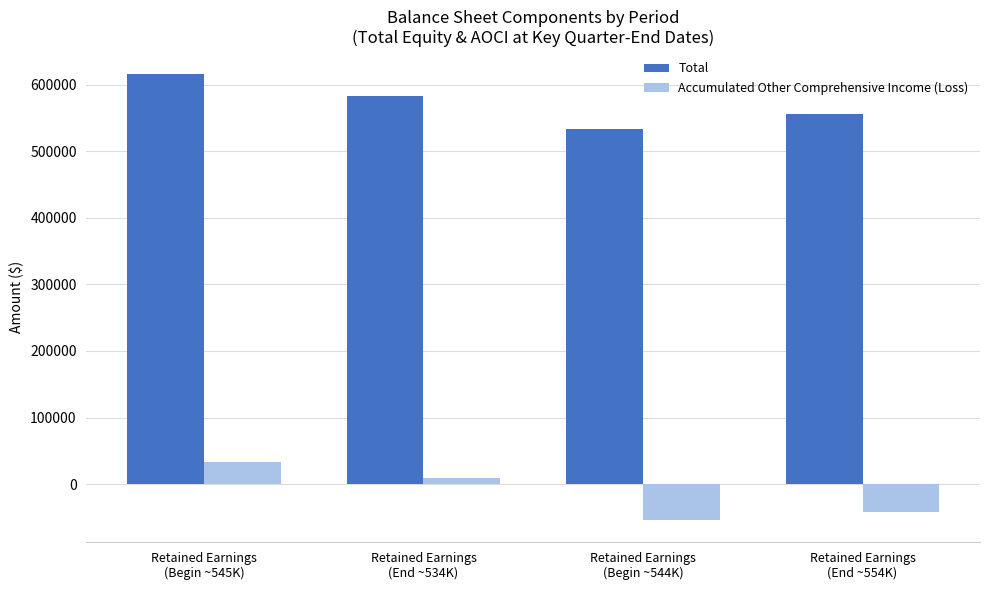

Is the value of Total at Retained Earnings
(Begin ~545K) greater than the value of Accumulated Other Comprehensive Income (Loss) at Retained Earnings
(Begin ~544K)?

Yes